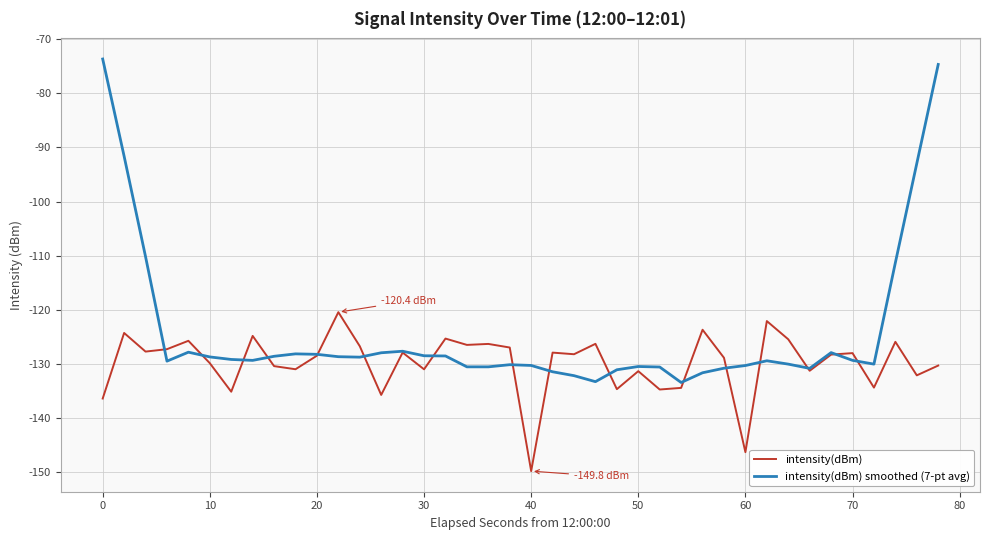

Which series has the largest total across all categories?

intensity(dBm) smoothed (7-pt avg)